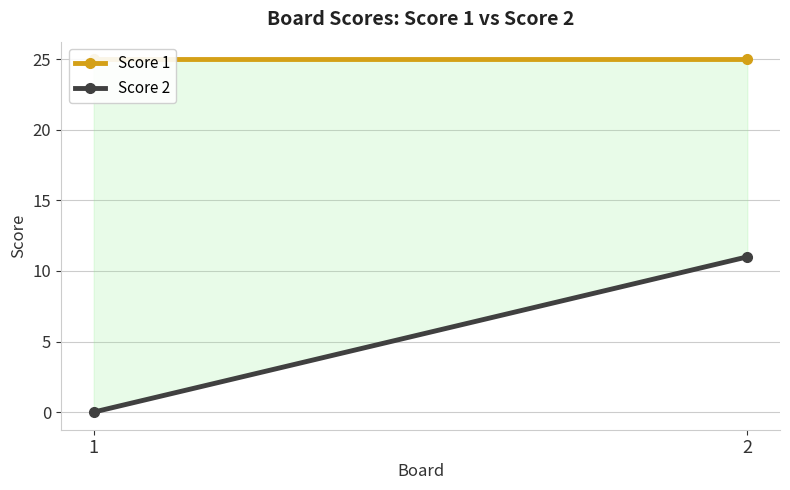

List the labels in order of Score 1 value, smallest first.

1, 2